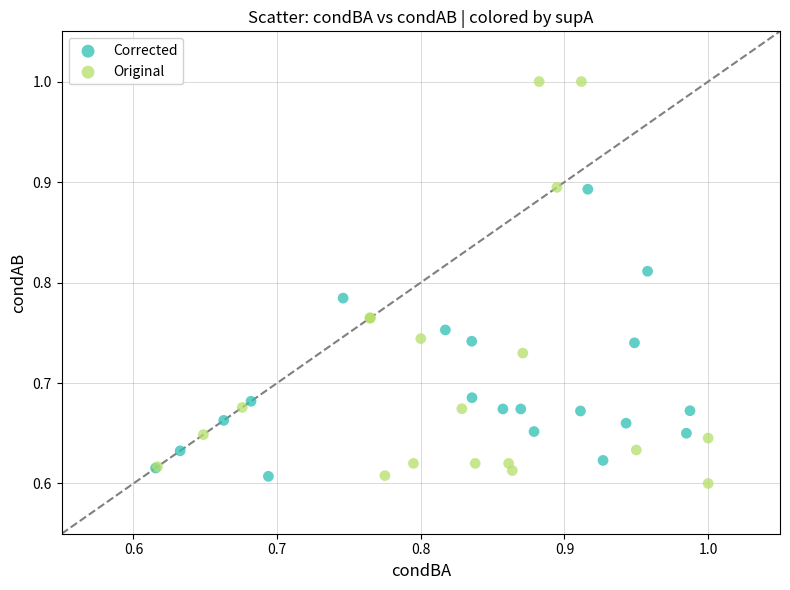

Which series reaches the minimum Y coordinate?

Original